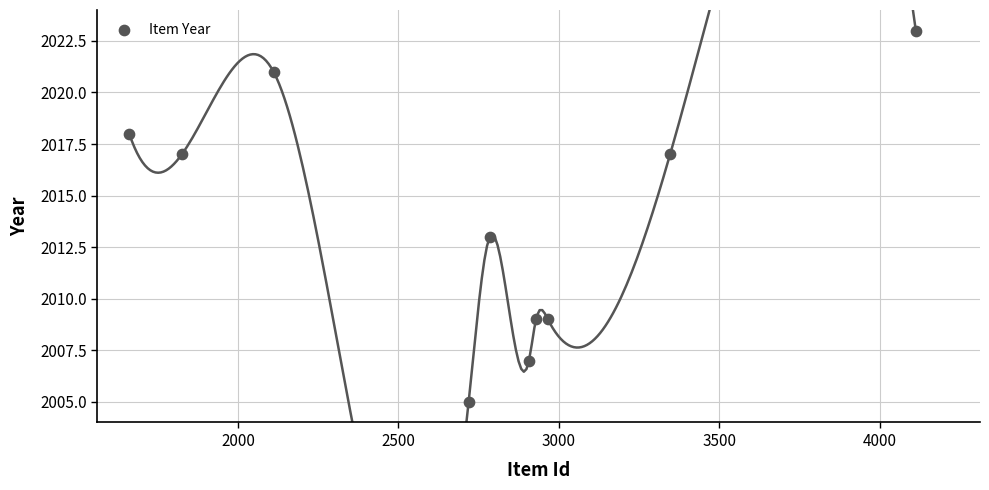

What Y value in the scatter plot is closest to 2014?

2013